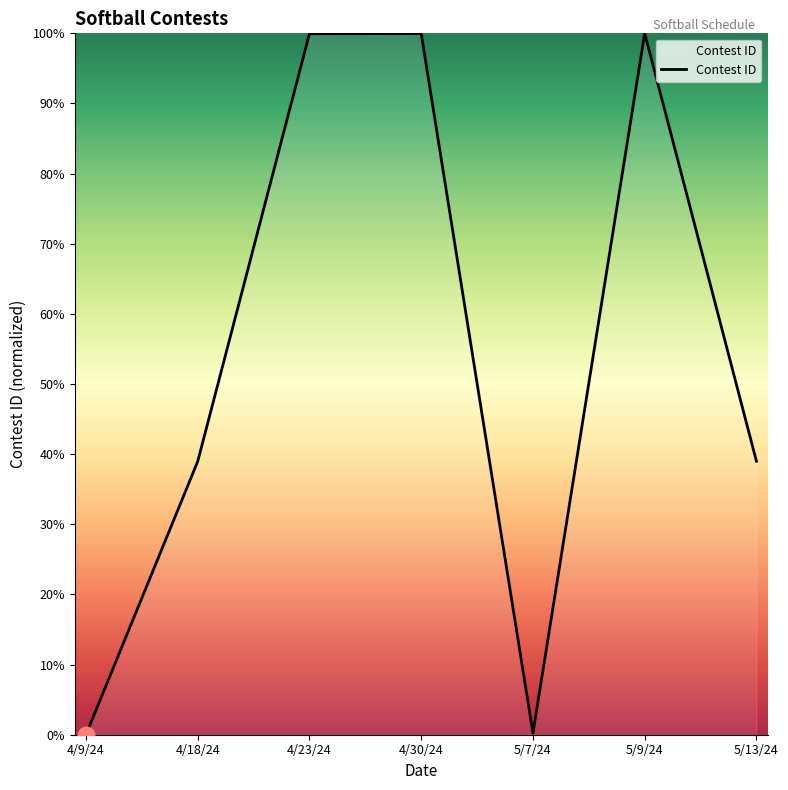

Which has a higher value, 4/9/24 or 4/18/24?

4/18/24